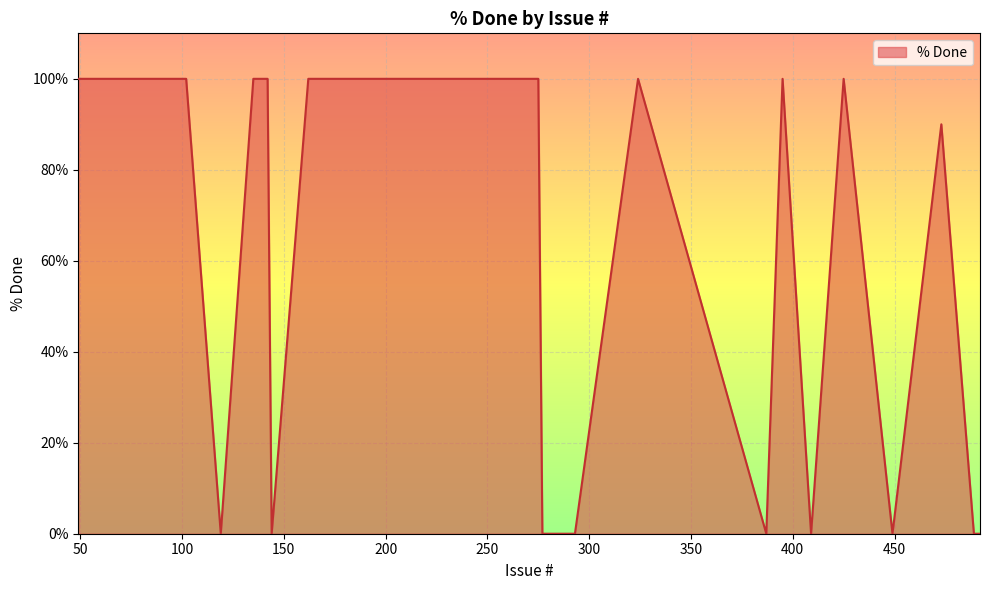

What is the maximum value shown in the chart?

100